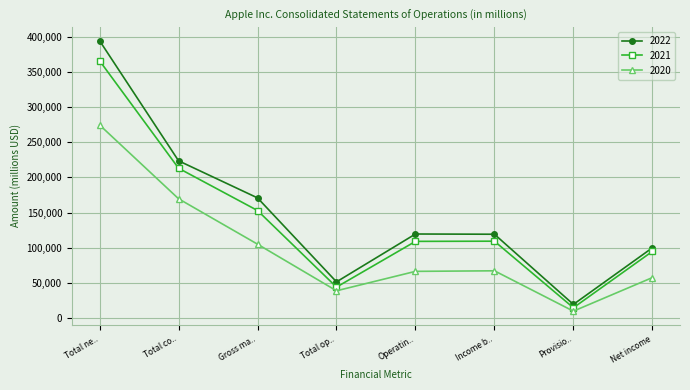

What is the difference between the second highest and second lowest values in the 2021 series?

169094